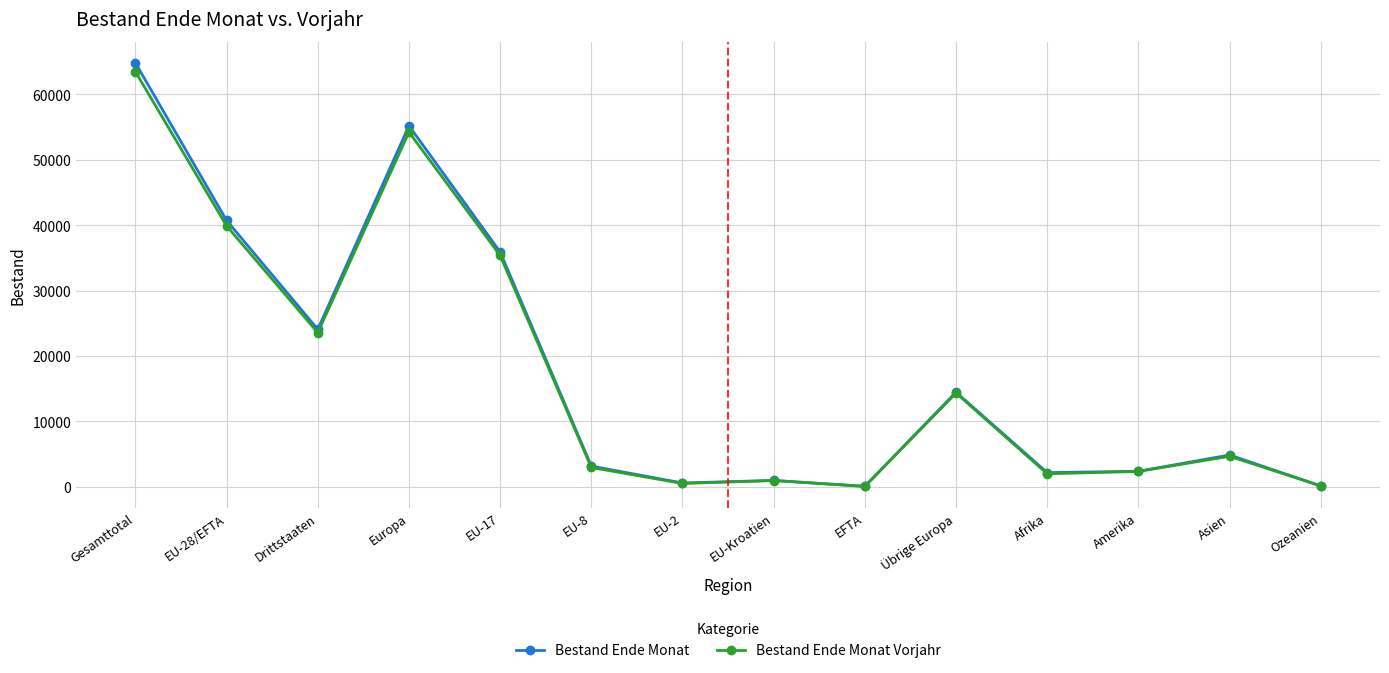

What is the difference between the second highest and second lowest values in the Bestand Ende Monat series?

55043